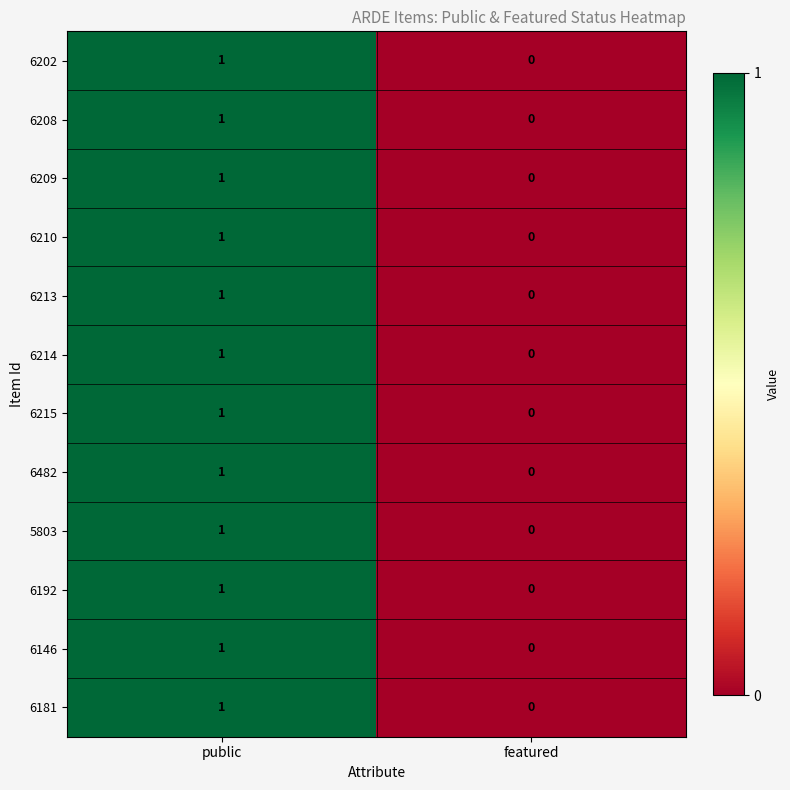

At which label does 6215 reach its minimum?

featured